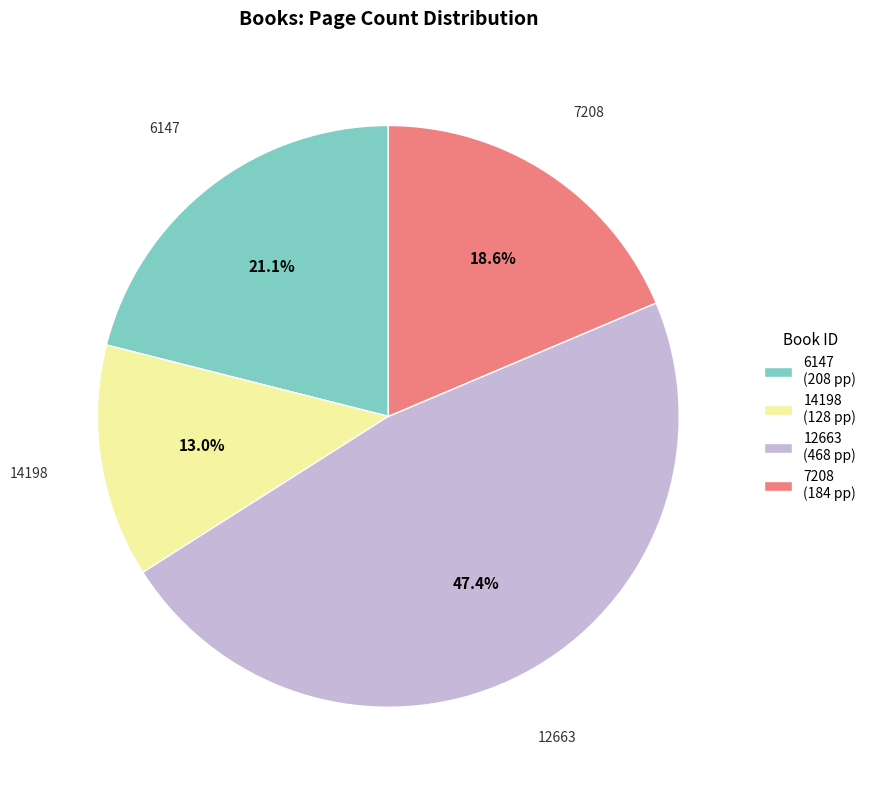

True or false: 14198 accounts for 5% of the total.

False